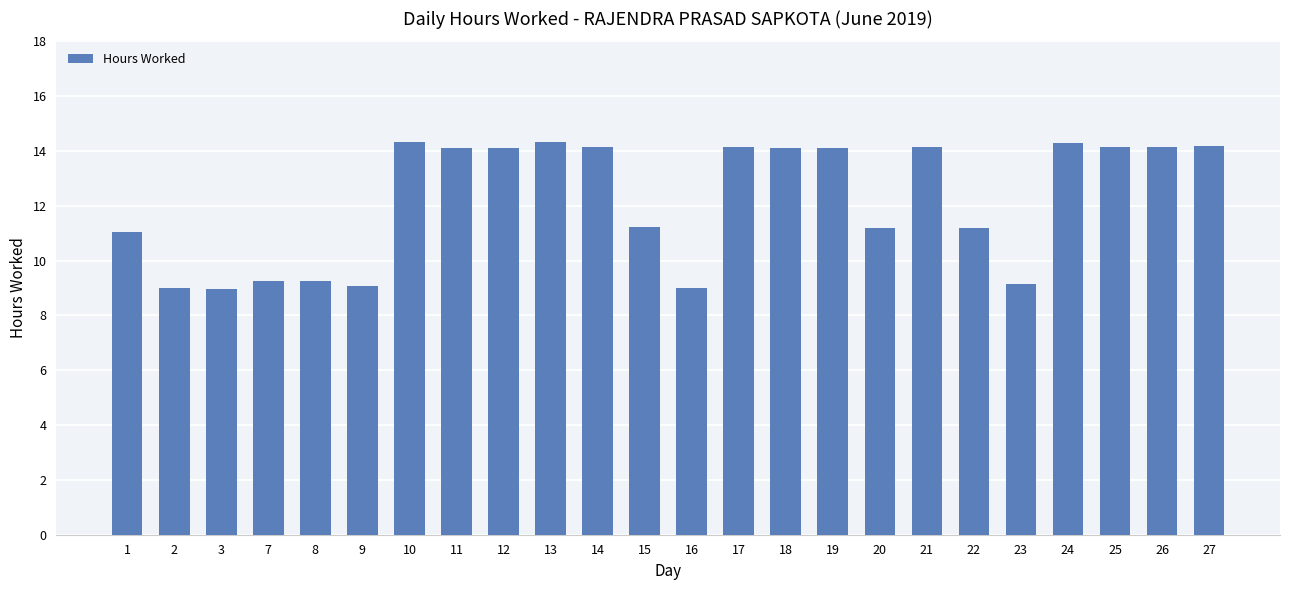

Count the number of data series in this chart.

1